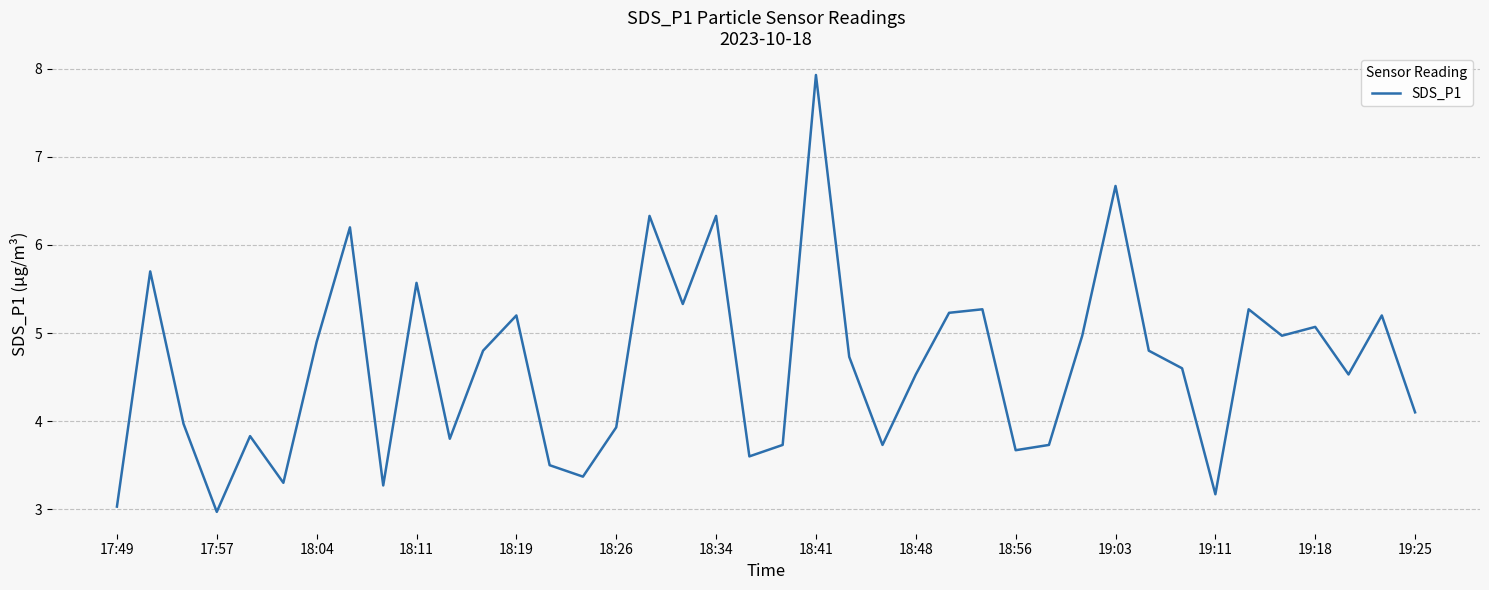

What is the minimum value shown in the chart?

3.0